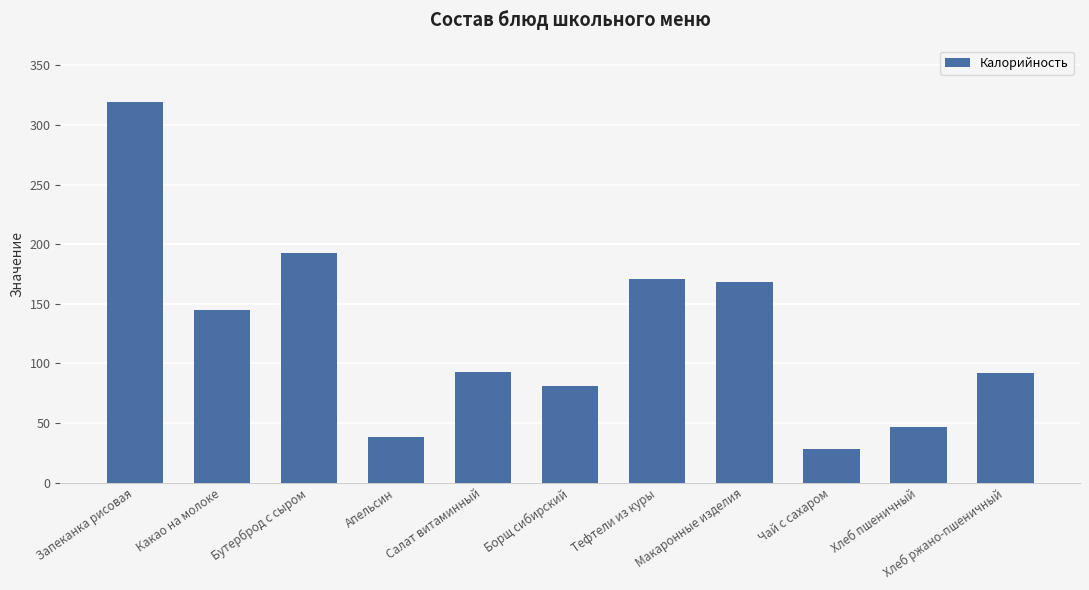

What is the ratio of the value at Бутерброд с сыром to the value at Какао на молоке?

1.3